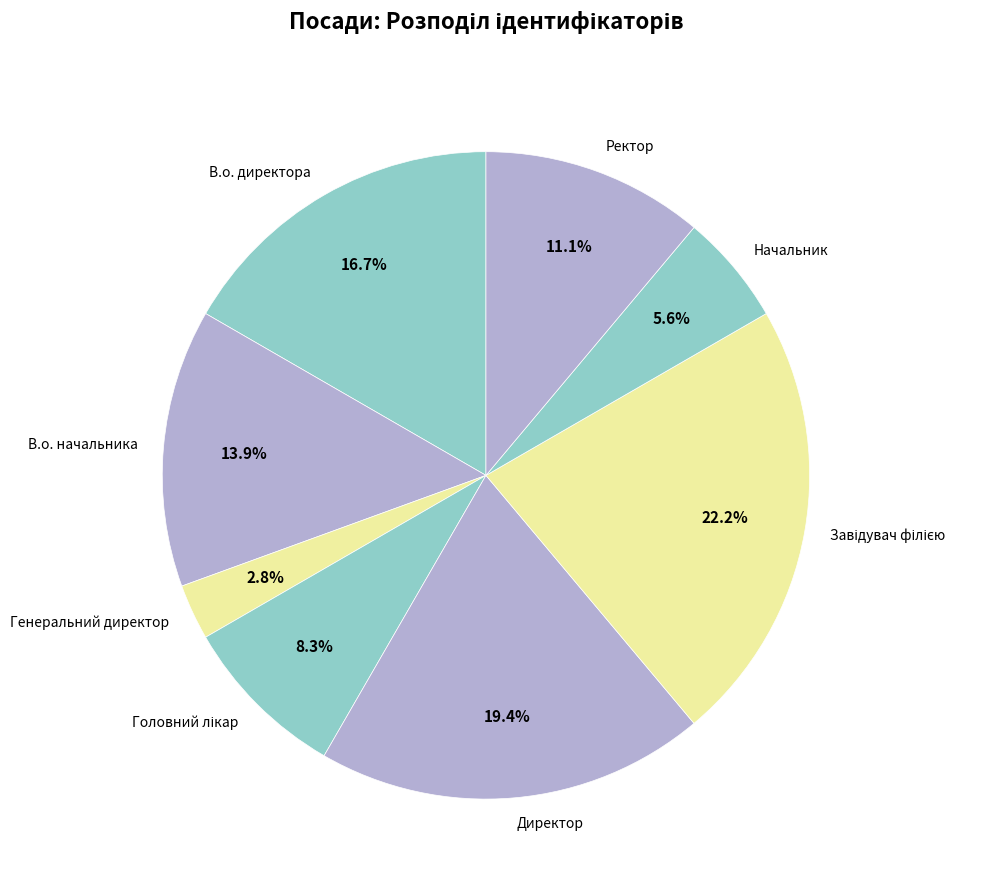

Which category has the smallest portion of the pie?

Генеральний директор